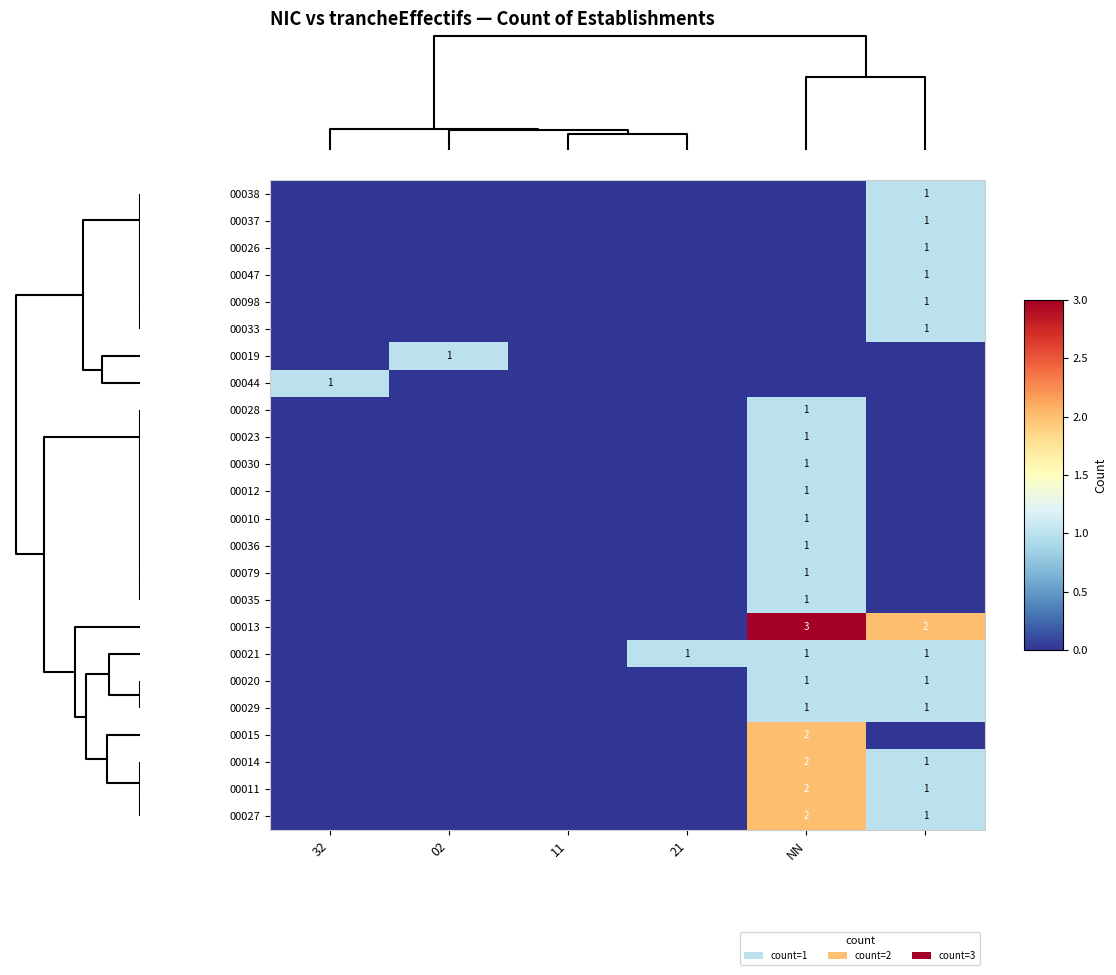

What is the greatest value displayed?

3